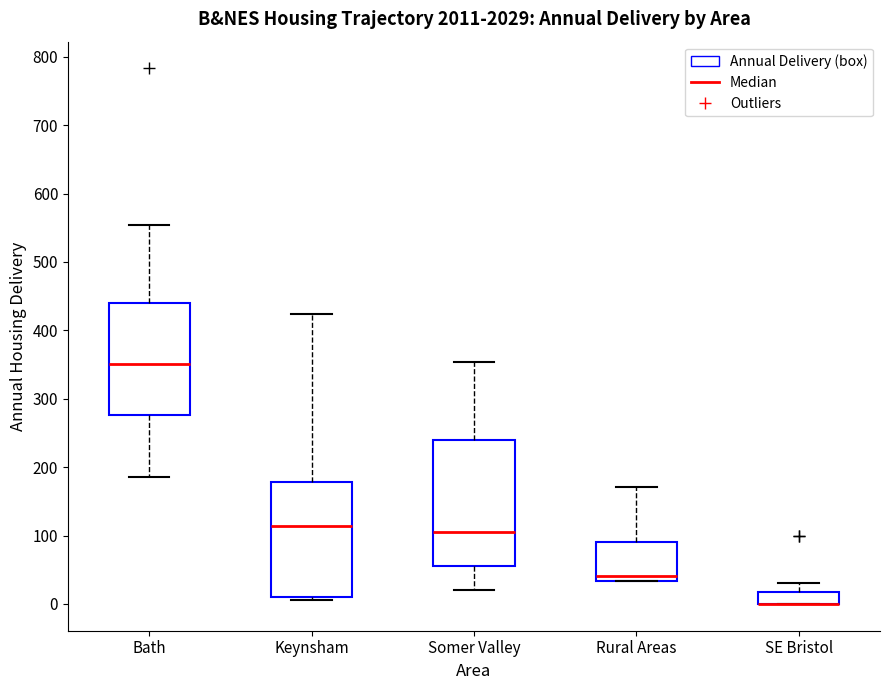

Reading left to right, transcribe this box plot: for each box, give where its median line is, the range the box spans, and where its two whiskers end, as read against the y-axis. The values are not printed on the chart, so give them approximately, as read against the axis.

Bath: median 350, box 280 to 440, whiskers 190 to 550
Keynsham: median 110, box 10 to 180, whiskers 10 (just below the box's lower edge) to 420
Somer Valley: median 110, box 60 to 240, whiskers 20 to 350
Rural Areas: median 40, box 30 to 90, whiskers 30 to 170
SE Bristol: median 0 (drawn on the box's lower edge), box 0 to 20, whiskers 0 to 30